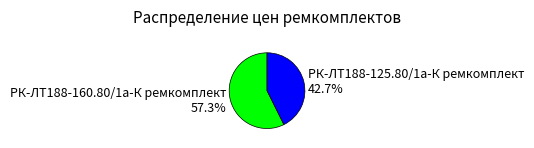

Approximately how many times larger is the value at РК-ЛТ188-125.80/1а-К ремкомплект 42.7% compared to РК-ЛТ188-160.80/1а-К ремкомплект 57.3%?

0.7